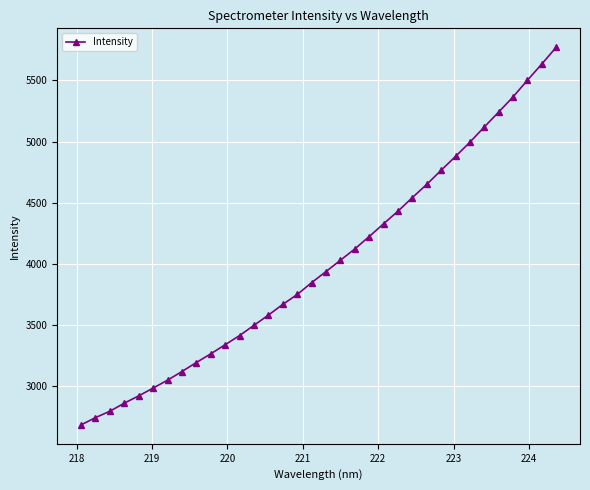

What is the greatest value displayed?

5771.9